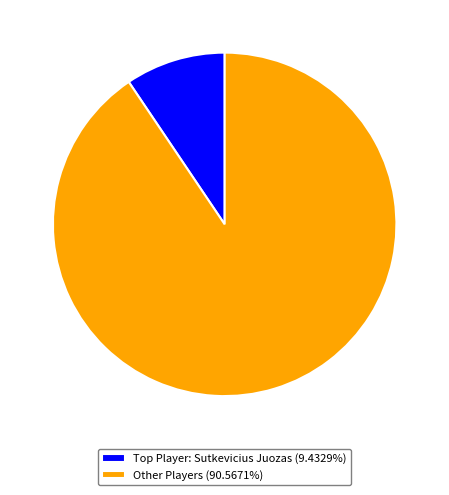

Is there any slice that represents more than half of the pie?

Yes